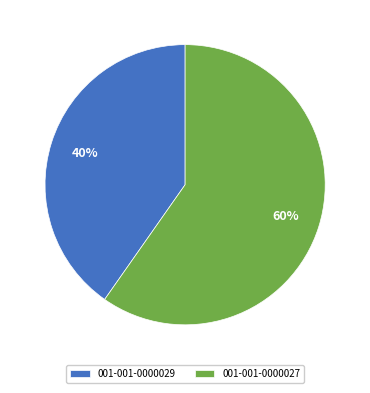

What percentage is the 001-001-0000029 slice, to the nearest percent?

40%